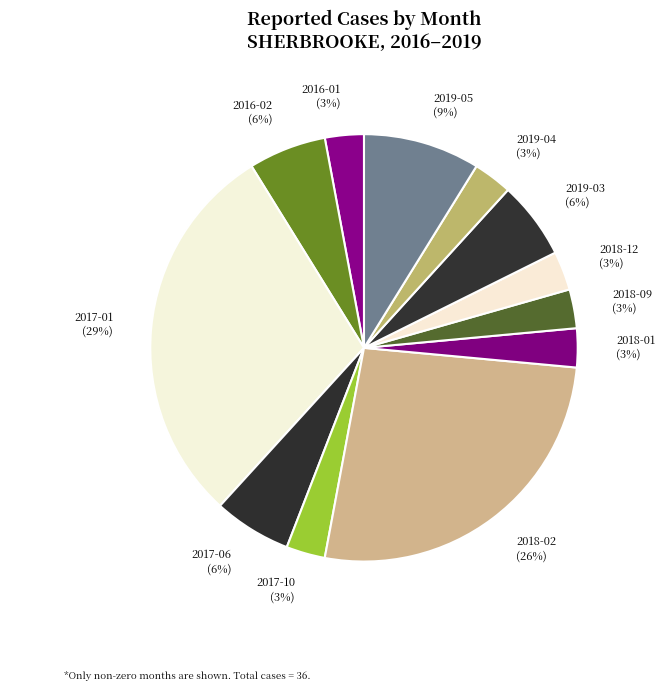

To the nearest percent, what portion does 2019-04 represent?

3%